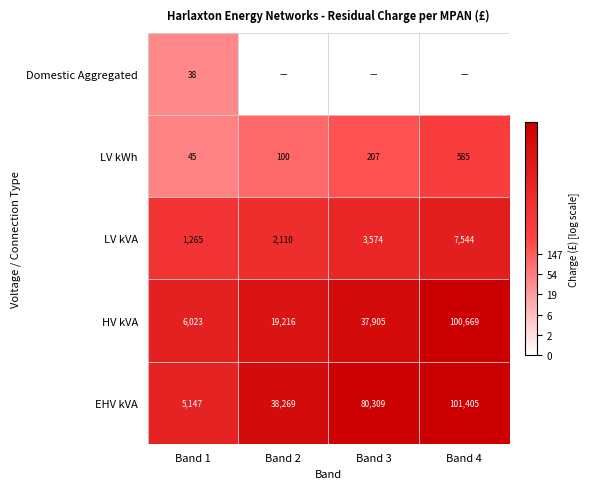

Which category has the highest value across all series?

Band 4